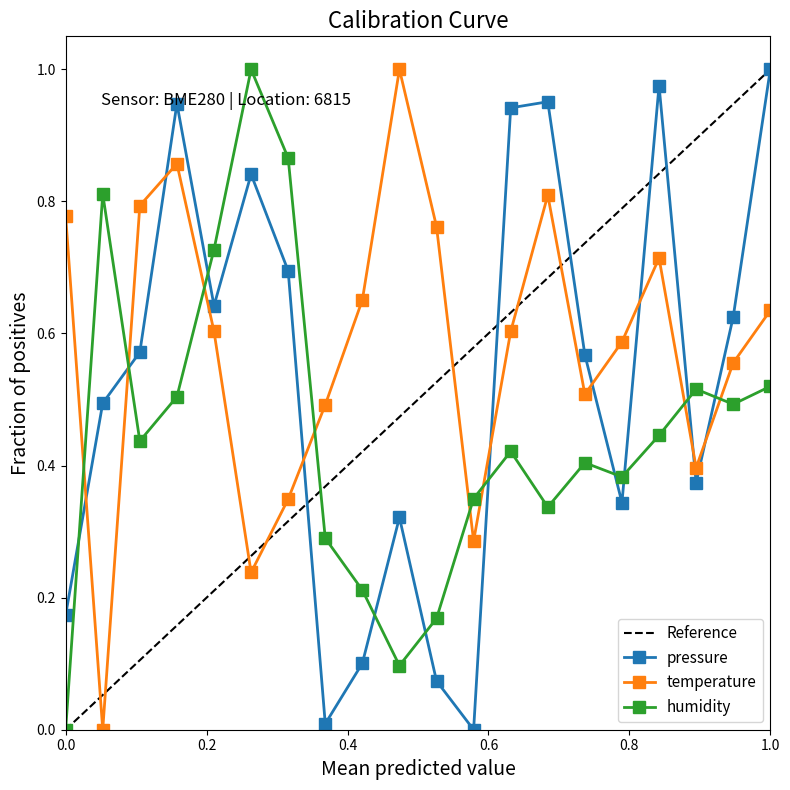

True or false: pressure has a value of 1.5 at 1.0.

False